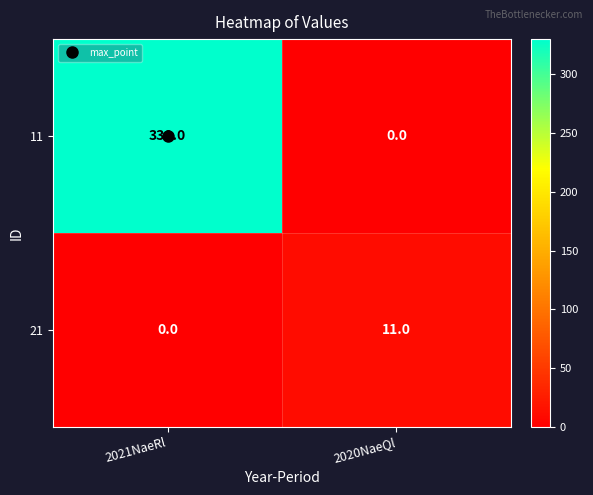

Which series has the widest spread of values?

11